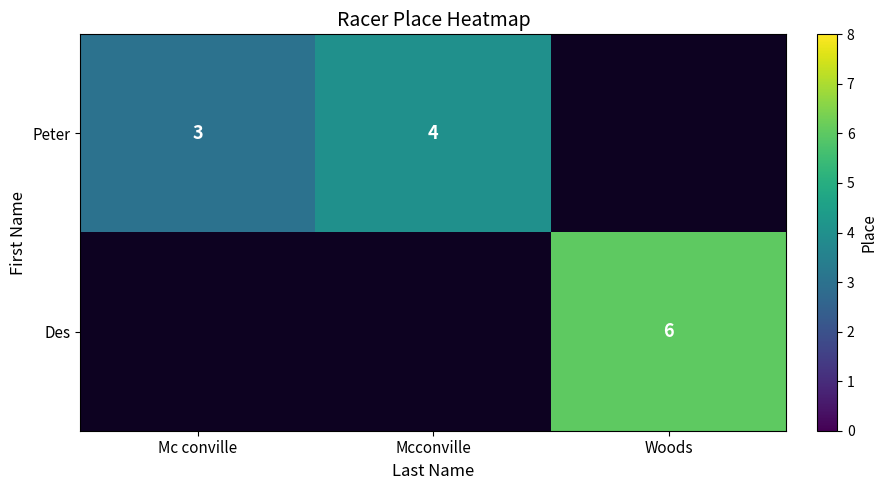

Is the value of Peter at Mcconville greater than the value of Des at Woods?

No